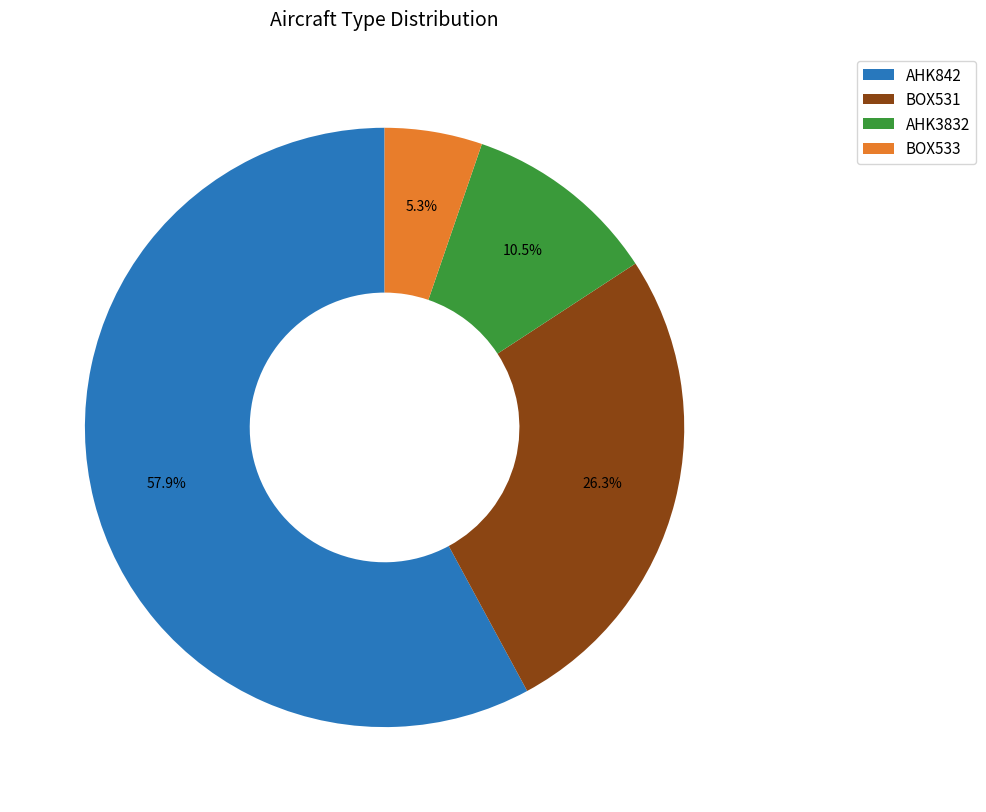

Approximately how many times larger is the value at AHK3832 compared to BOX531?

0.4